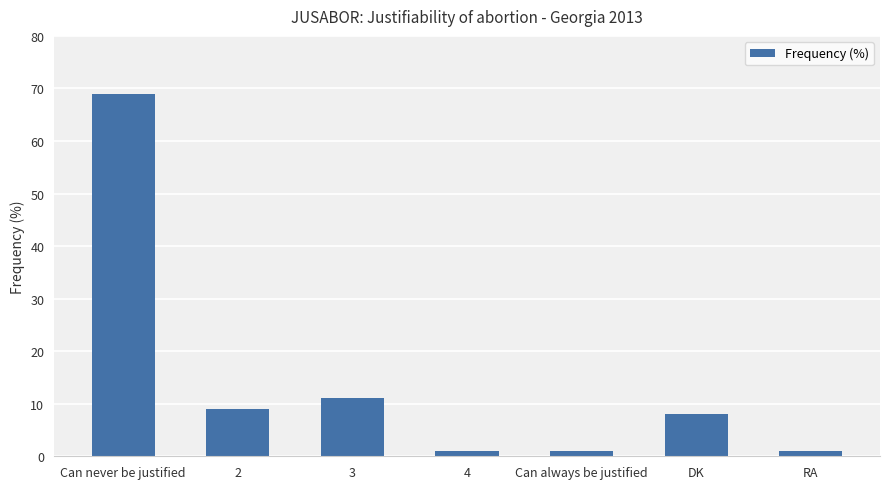

Reading right to left, what are all the values shown in this chart?

1	8	1	1	11	9	69